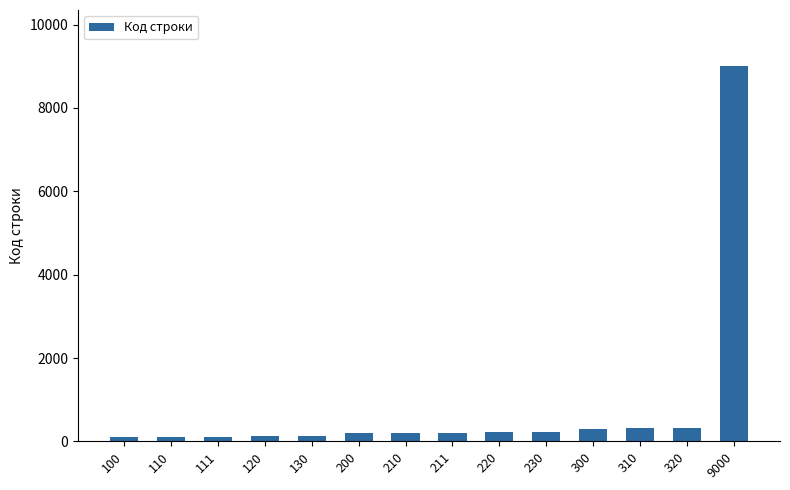

Which category has the highest value across all series?

9000